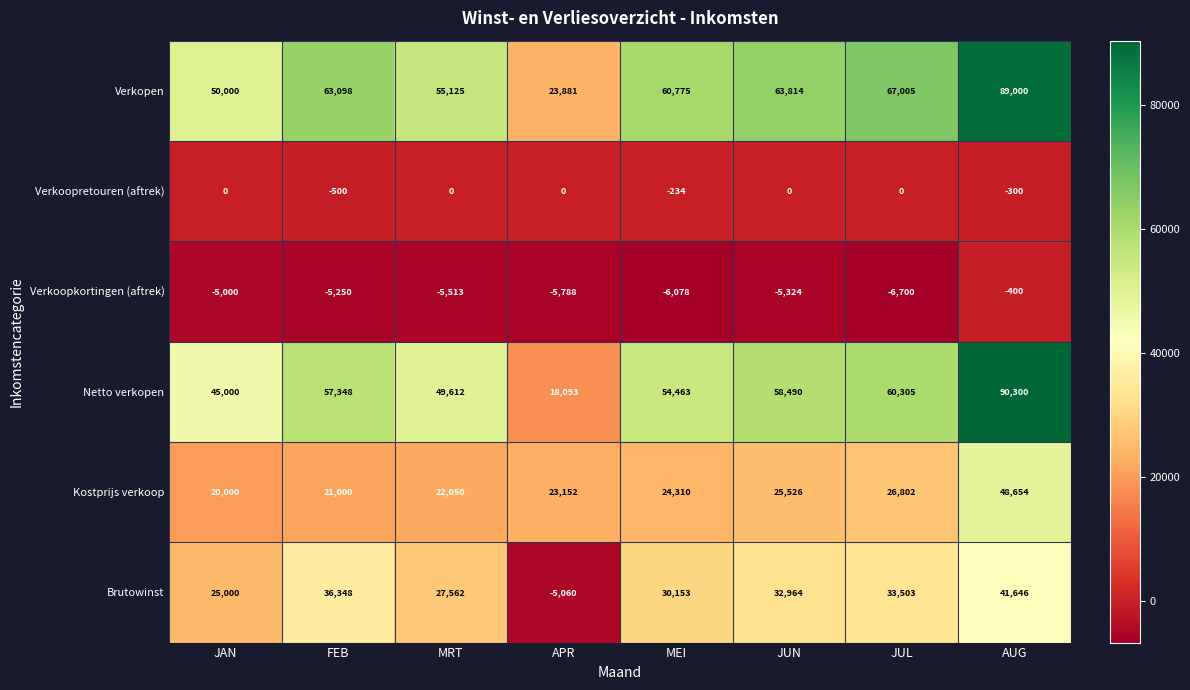

What is the spread (max minus min) of values at AUG?

90700